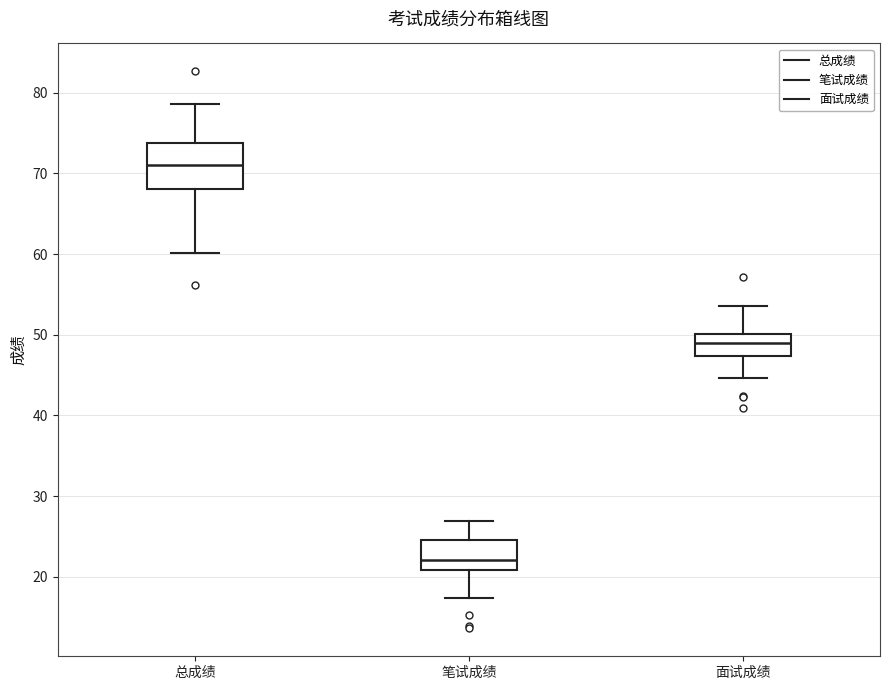

Which box's median line is the lowest?

笔试成绩